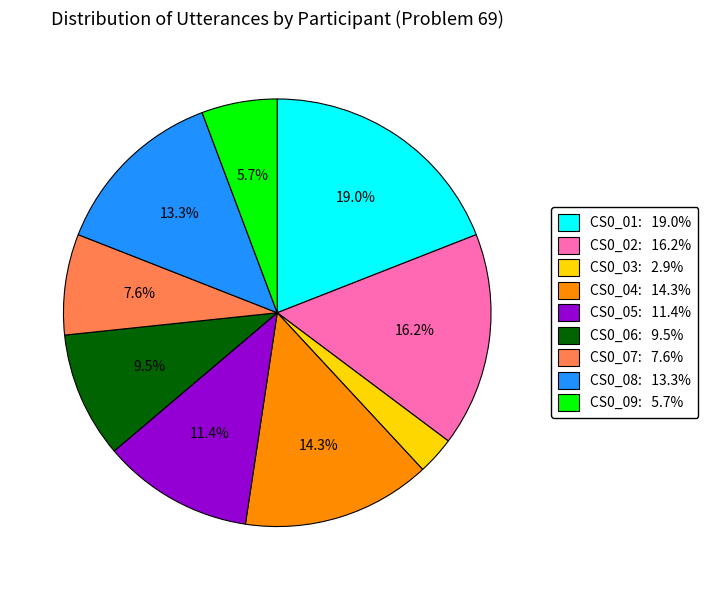

Is CS0_07 the majority of the pie?

No